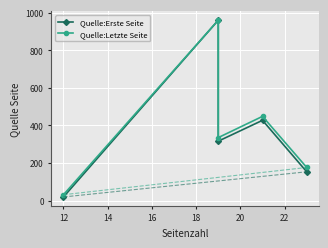

What is the difference between the maximum and minimum values in the Quelle:Letzte Seite series?

929